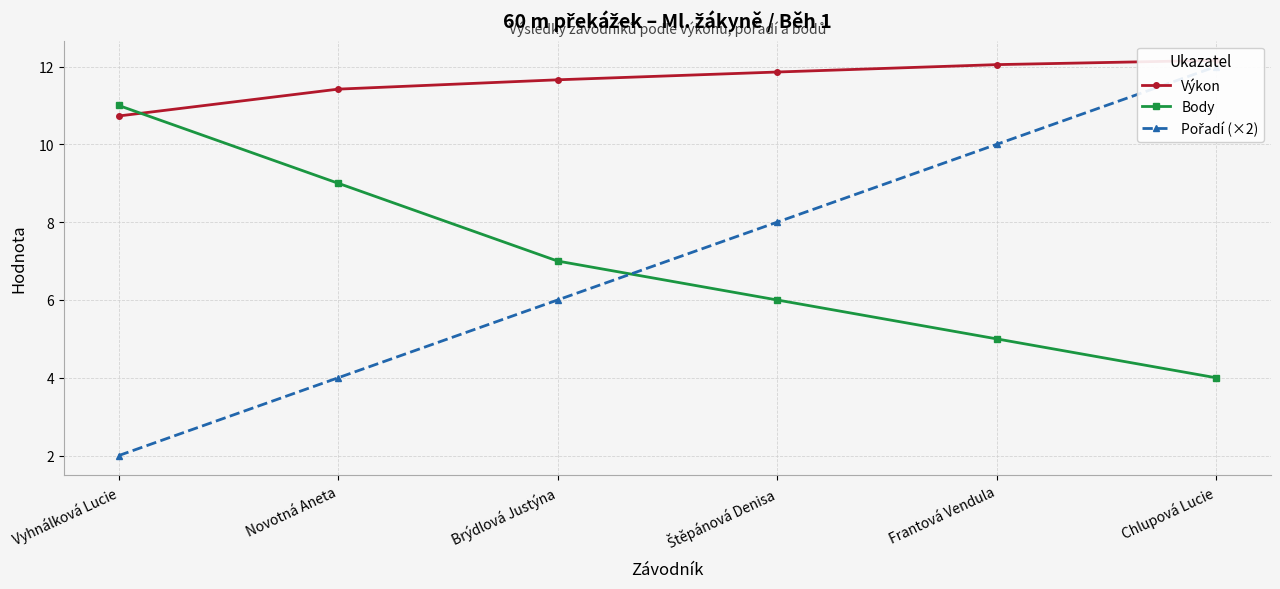

What is the label of the 6th point from the right?

Vyhnálková Lucie